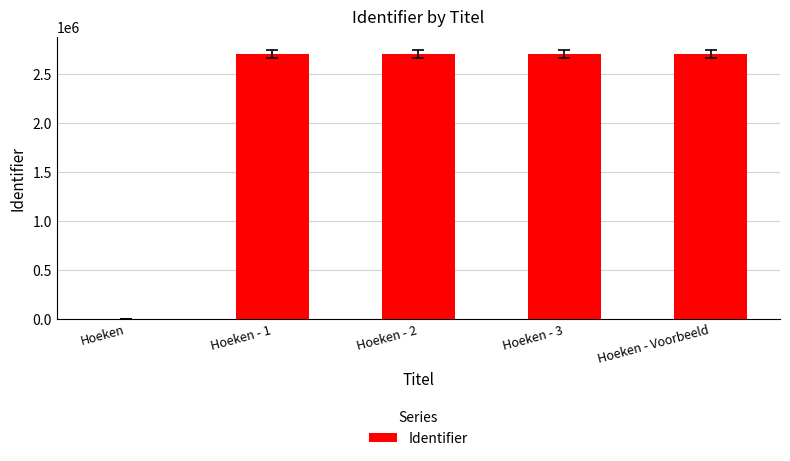

The chart shows a value of 2701841 at Hoeken - 1. True or false?

True